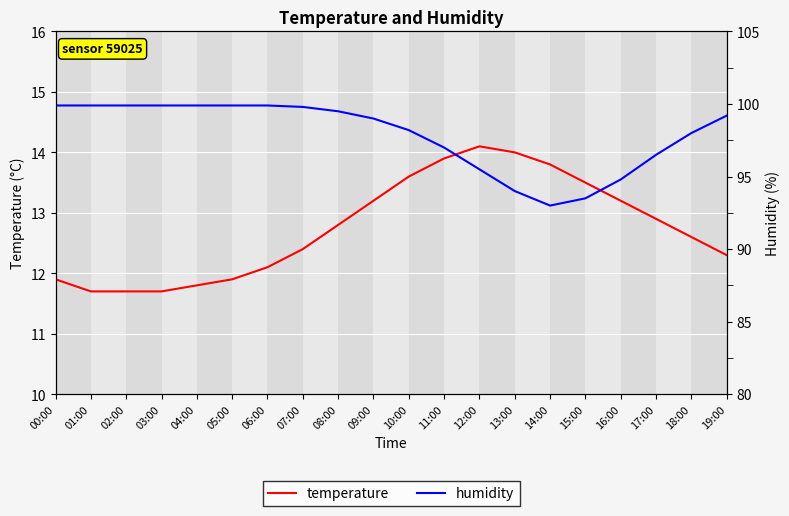

Between 00:00 and 05:00, which series saw the biggest shift?

temperature